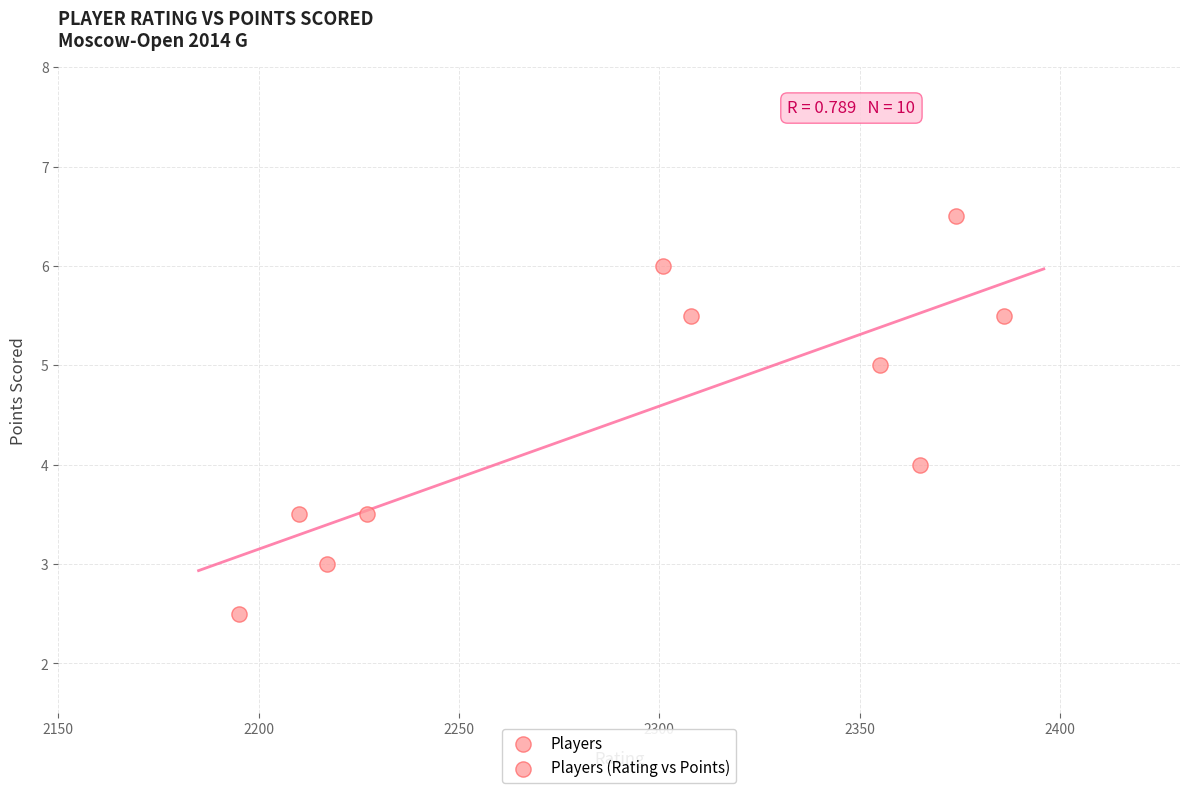

What is the average X value?

2293.8